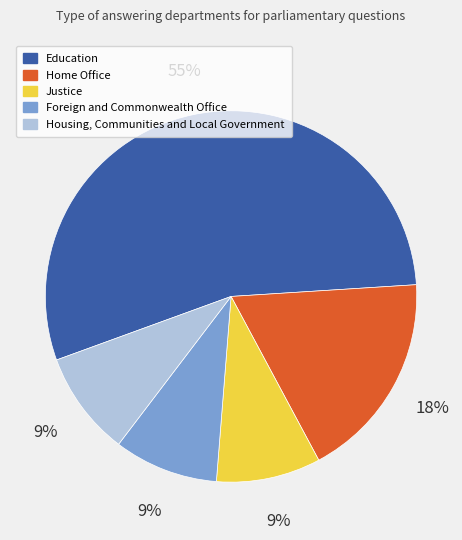

Which category has the biggest portion of the pie?

Education